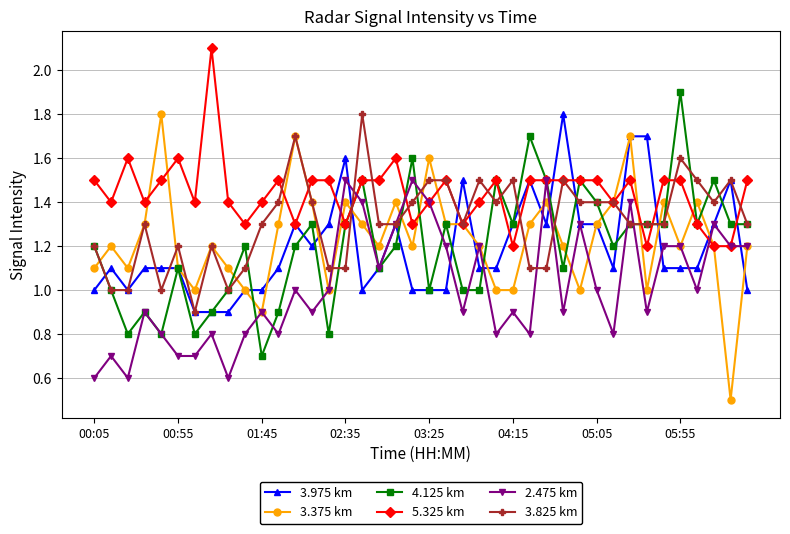

Which series has the largest total across all categories?

5.325 km